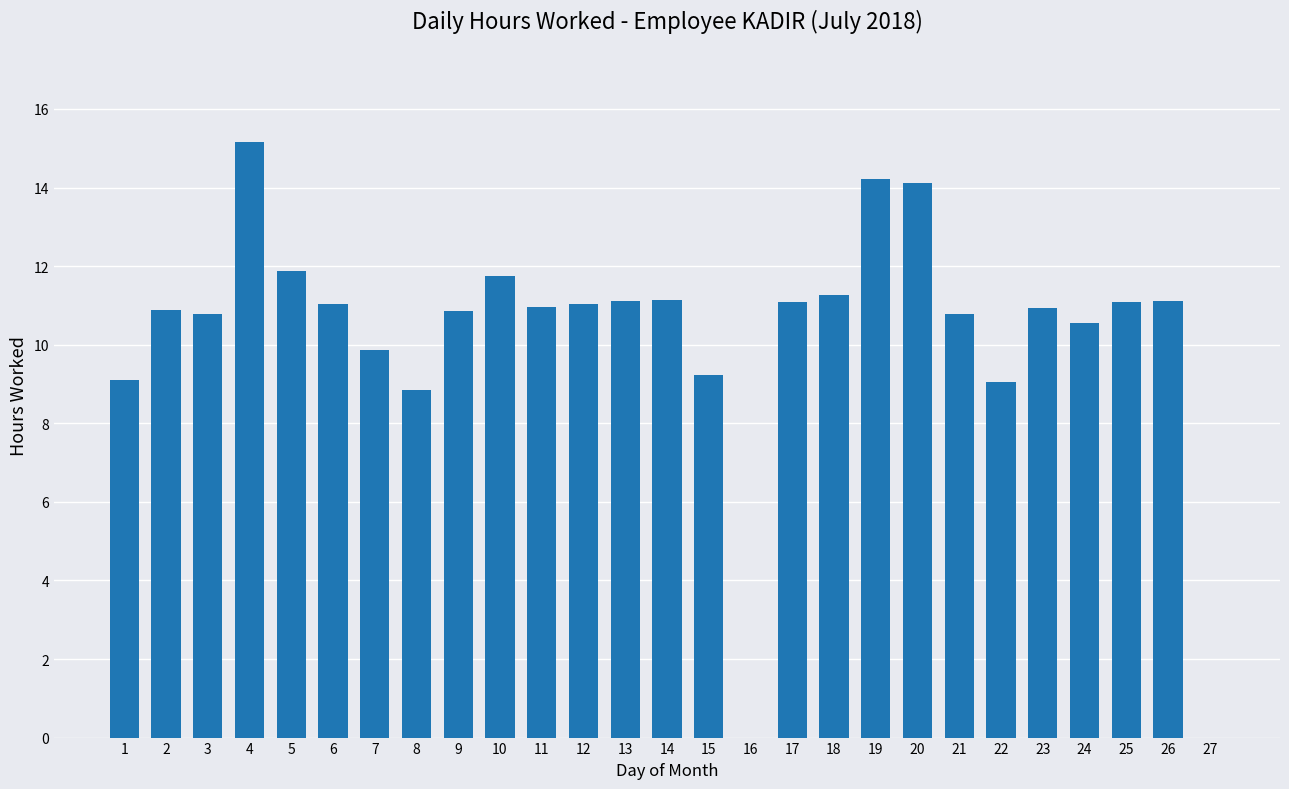

Count the number of data series in this chart.

1